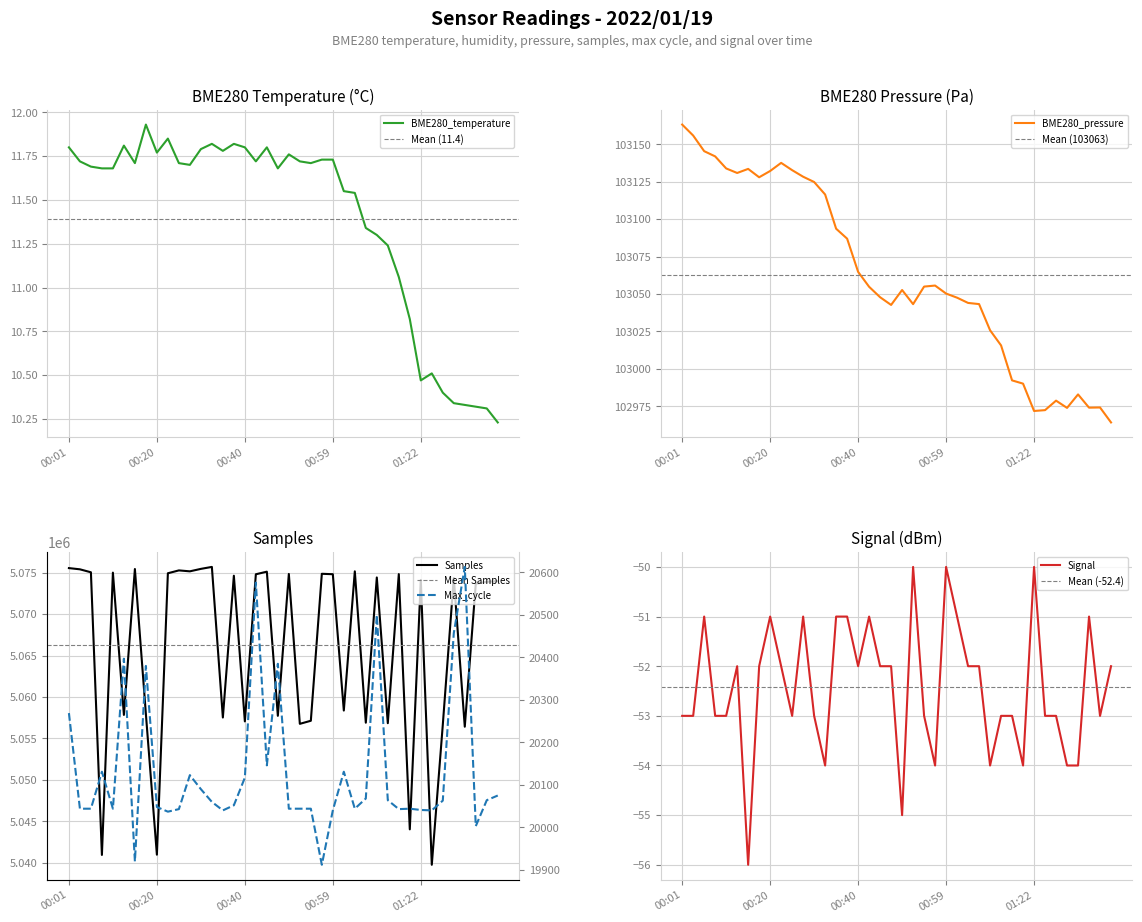

True or false: BME280_pressure has more than 1 points higher than both neighbors.

True